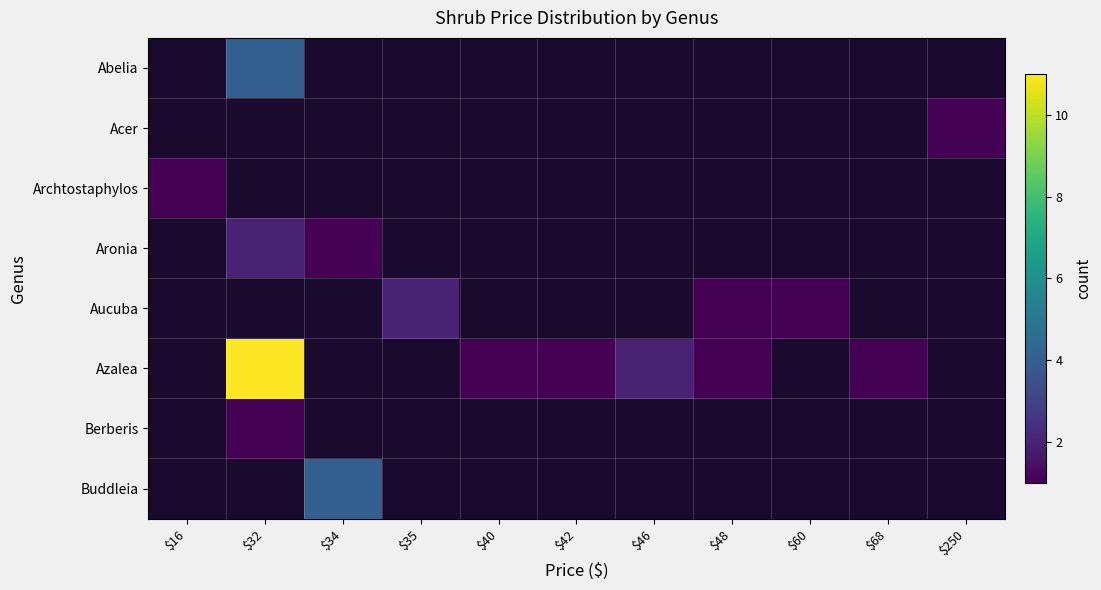

What is the maximum value shown in the chart?

11.0